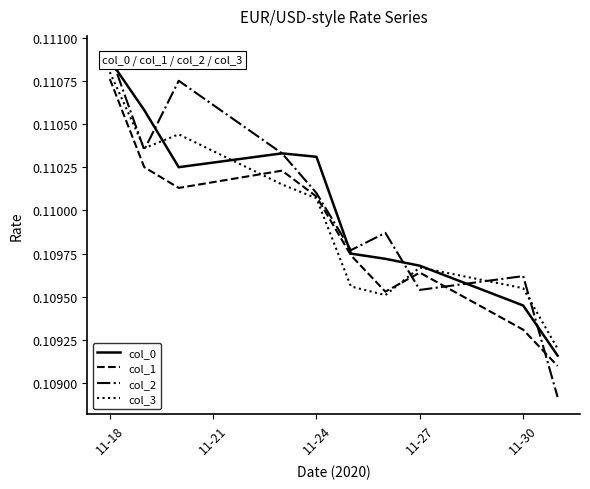

Does the chart display data point markers on the line(s)?

No